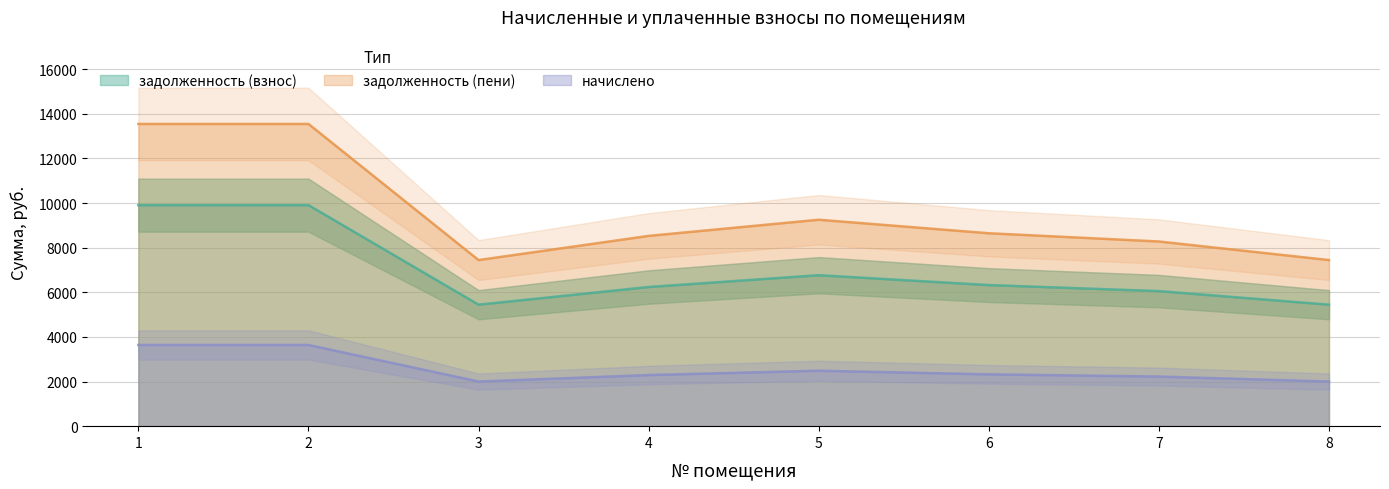

What is the average value of the начислено series?

2574.7